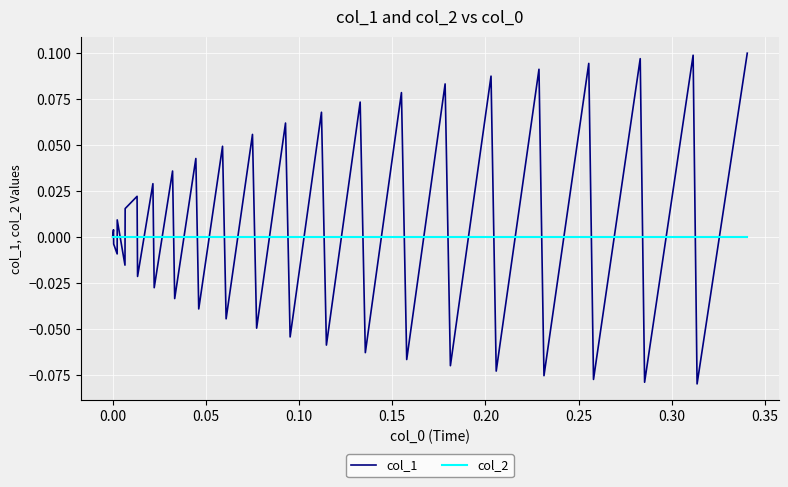

Which series has the widest spread of values?

col_1